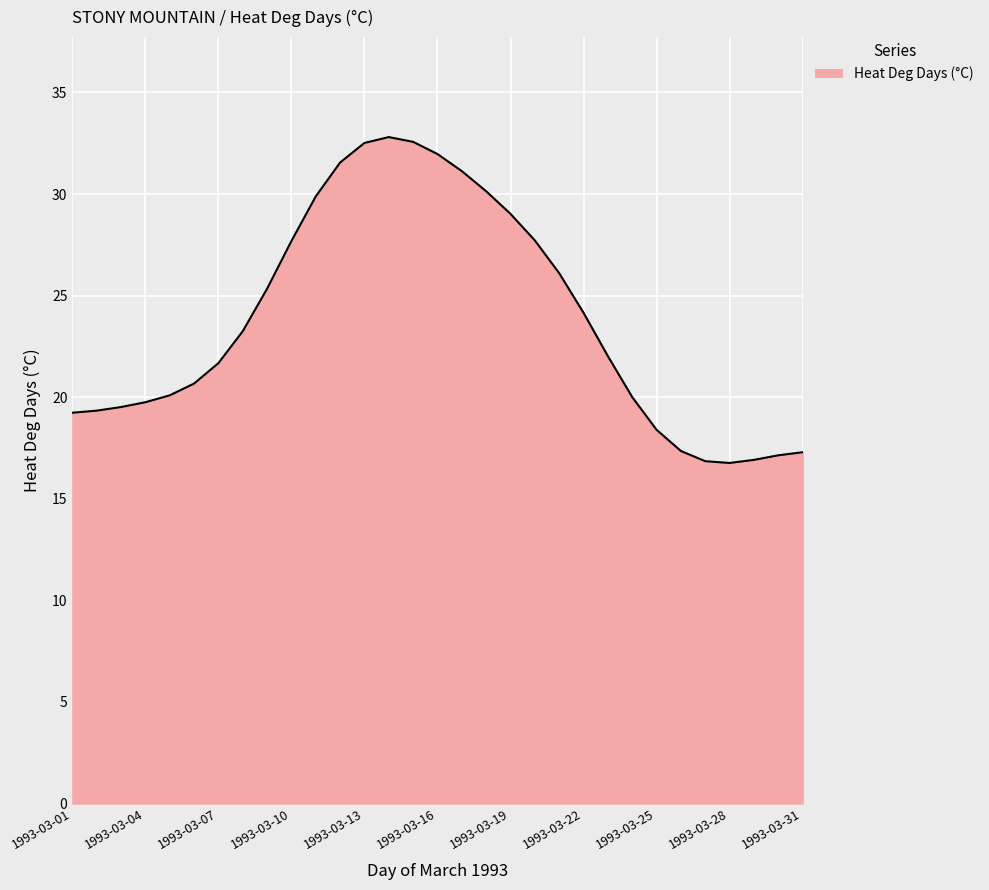

What is the average value?

23.8